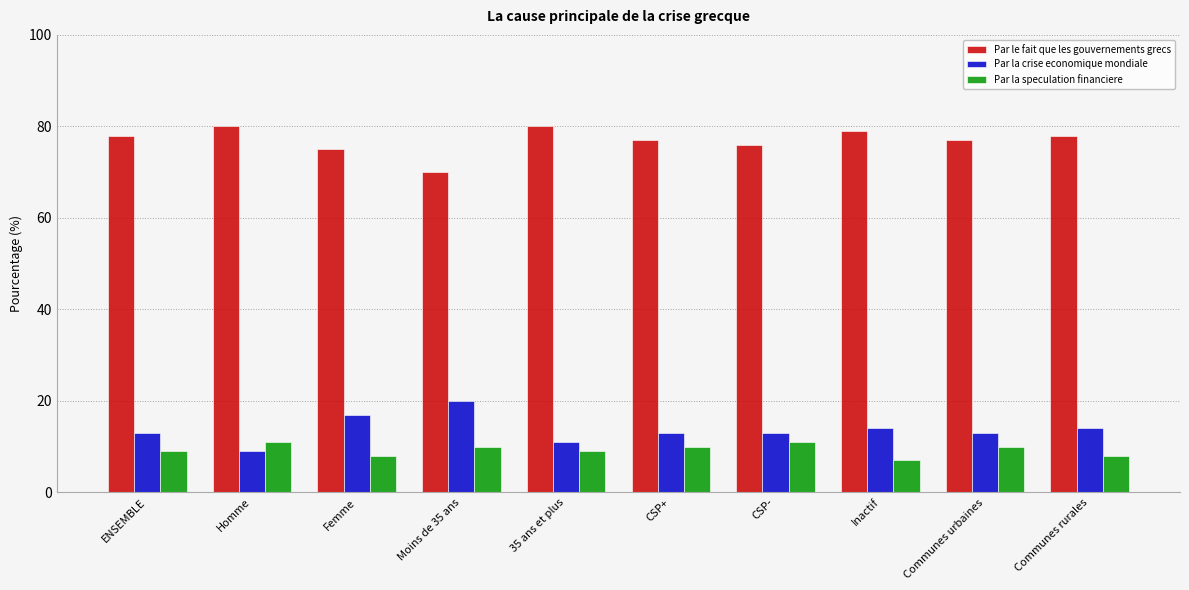

How many data points does each series have?

10